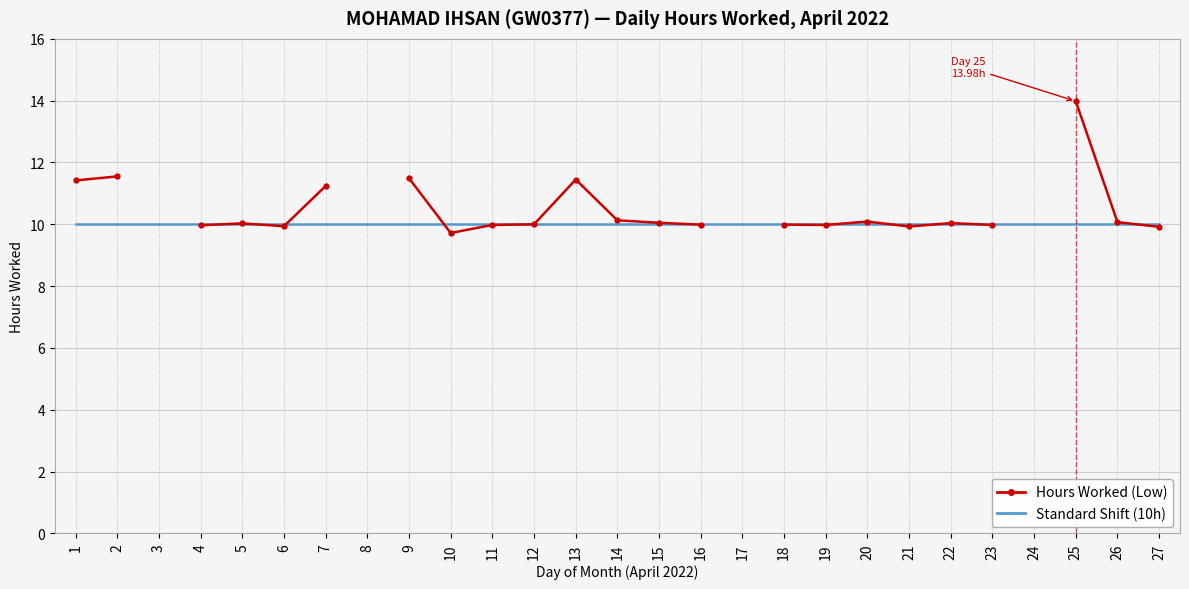

What are all the series names shown in the legend?

Hours Worked (Low), Standard Shift (10h)